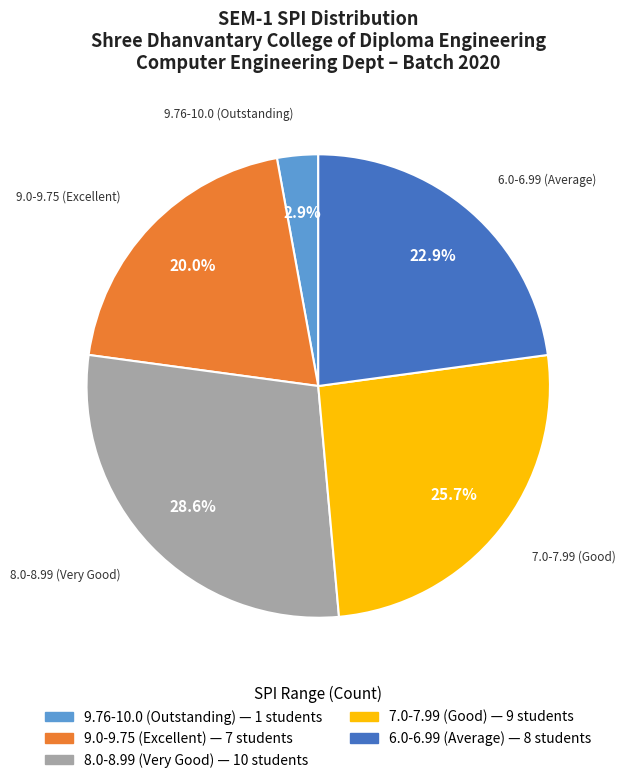

Does any single category account for the majority?

No